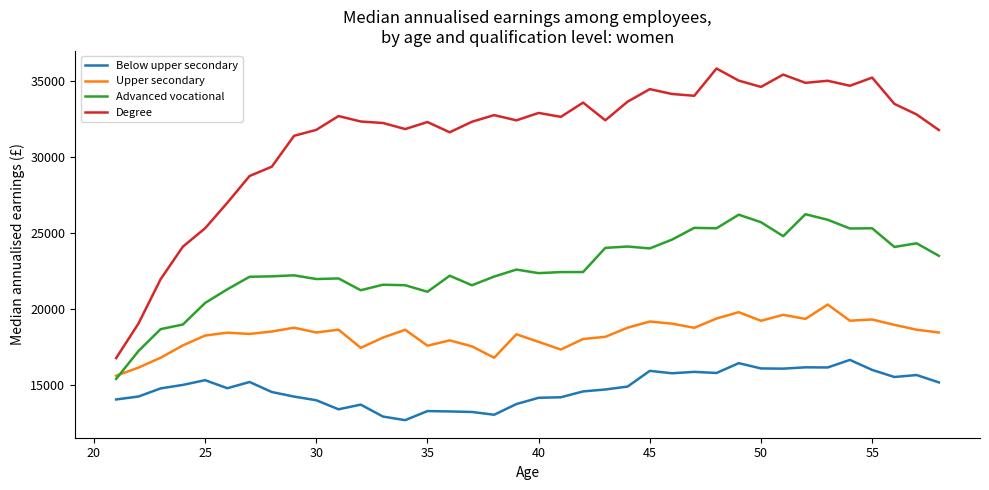

Count the number of data series in this chart.

4